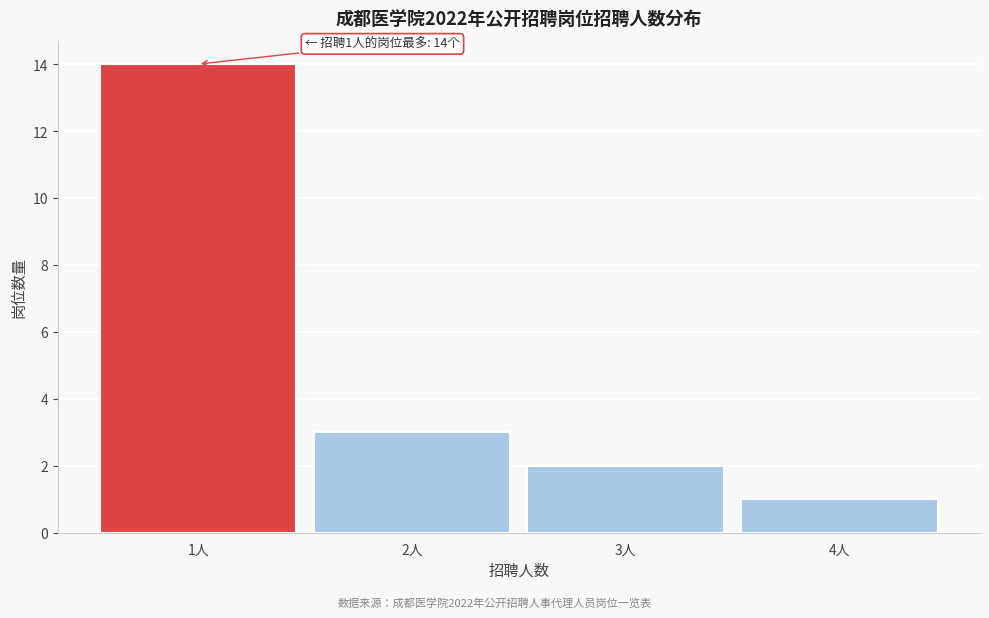

Reading right to left, transcribe all the data shown in this chart.

4人=1	3人=2	2人=3	1人=14